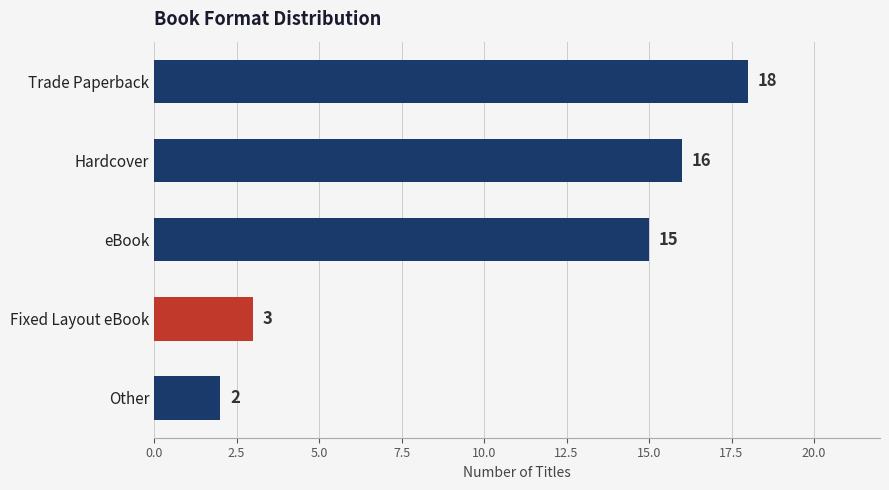

How many series are shown in this chart?

1